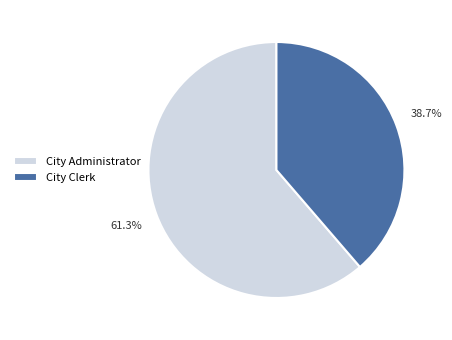

How many slices are in this pie chart?

2